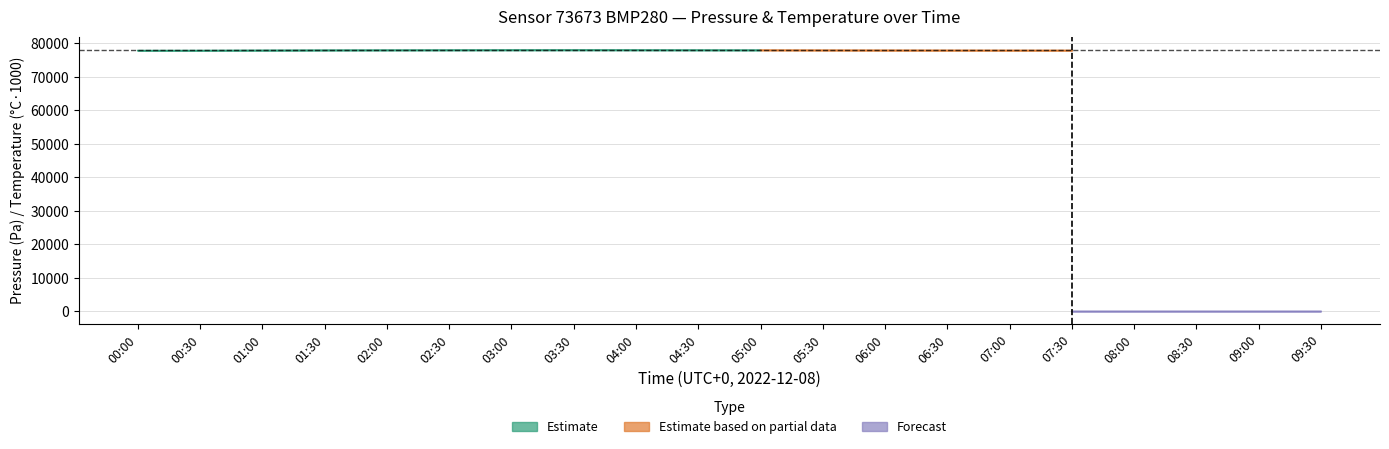

True or false: pressure_lower and temperature cross at least once.

False